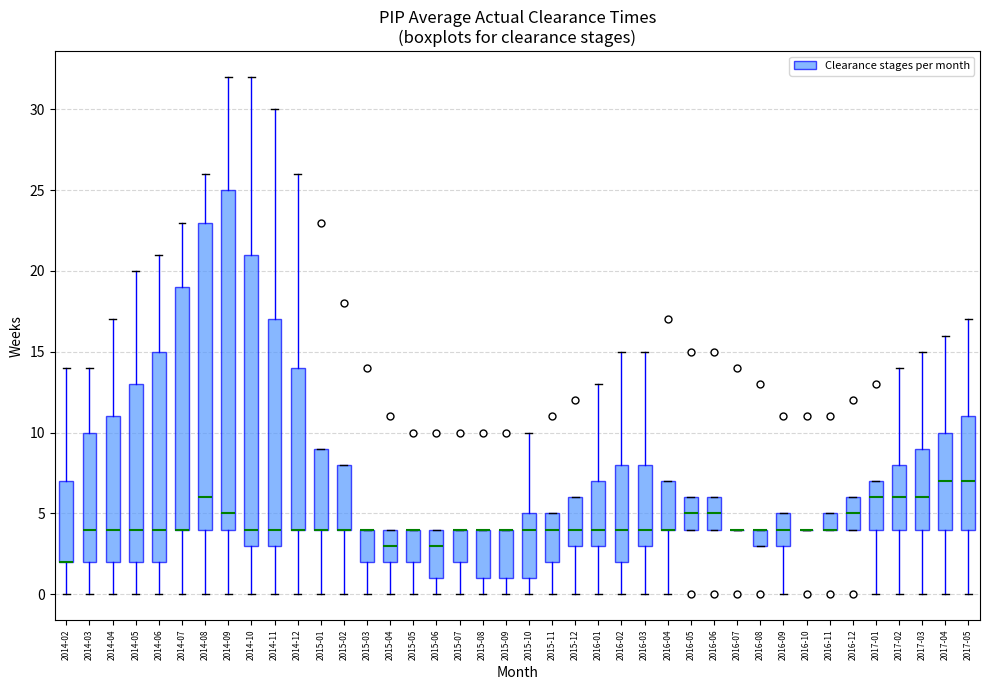

Reading left to right, read every box against the y-axis: the position of its median line, the range the box covers, and the ends of its whiskers. The values are not printed on the chart, so give them approximately, as read against the axis.

2014-02: median 2 (drawn on the box's lower edge), box 2 to 7, whiskers 0 to 14
2014-03: median 4, box 2 to 10, whiskers 0 to 14
2014-04: median 4, box 2 to 11, whiskers 0 to 17
2014-05: median 4, box 2 to 13, whiskers 0 to 20
2014-06: median 4, box 2 to 15, whiskers 0 to 21
2014-07: median 4 (drawn on the box's lower edge), box 4 to 19, whiskers 0 to 23
2014-08: median 6, box 4 to 23, whiskers 0 to 26
2014-09: median 5, box 4 to 25, whiskers 0 to 32
2014-10: median 4, box 3 to 21, whiskers 0 to 32
2014-11: median 4, box 3 to 17, whiskers 0 to 30
2014-12: median 4 (drawn on the box's lower edge), box 4 to 14, whiskers 0 to 26
2015-01: median 4 (drawn on the box's lower edge), box 4 to 9, whiskers 0 to 9
2015-02: median 4 (drawn on the box's lower edge), box 4 to 8, whiskers 0 to 8
2015-03: median 4 (drawn on the box's upper edge), box 2 to 4, whiskers 0 to 4
2015-04: median 3, box 2 to 4, whiskers 0 to 4
2015-05: median 4 (drawn on the box's upper edge), box 2 to 4, whiskers 0 to 4
2015-06: median 3, box 1 to 4, whiskers 0 to 4
2015-07: median 4 (drawn on the box's upper edge), box 2 to 4, whiskers 0 to 4
2015-08: median 4 (drawn on the box's upper edge), box 1 to 4, whiskers 0 to 4
2015-09: median 4 (drawn on the box's upper edge), box 1 to 4, whiskers 0 to 4
2015-10: median 4, box 1 to 5, whiskers 0 to 10
2015-11: median 4, box 2 to 5, whiskers 0 to 5
2015-12: median 4, box 3 to 6, whiskers 0 to 6
2016-01: median 4, box 3 to 7, whiskers 0 to 13
2016-02: median 4, box 2 to 8, whiskers 0 to 15
2016-03: median 4, box 3 to 8, whiskers 0 to 15
2016-04: median 4 (drawn on the box's lower edge), box 4 to 7, whiskers 0 to 7
2016-05: median 5, box 4 to 6, whiskers 4 to 6
2016-06: median 5, box 4 to 6, whiskers 4 to 6
2016-07: box collapsed to a line at 4, whiskers 4 to 4
2016-08: median 4 (drawn on the box's upper edge), box 3 to 4, whiskers 3 to 4
2016-09: median 4, box 3 to 5, whiskers 0 to 5
2016-10: box collapsed to a line at 4, whiskers 4 to 4
2016-11: median 4 (drawn on the box's lower edge), box 4 to 5, whiskers 4 to 5
2016-12: median 5, box 4 to 6, whiskers 4 to 6
2017-01: median 6, box 4 to 7, whiskers 0 to 7
2017-02: median 6, box 4 to 8, whiskers 0 to 14
2017-03: median 6, box 4 to 9, whiskers 0 to 15
2017-04: median 7, box 4 to 10, whiskers 0 to 16
2017-05: median 7, box 4 to 11, whiskers 0 to 17